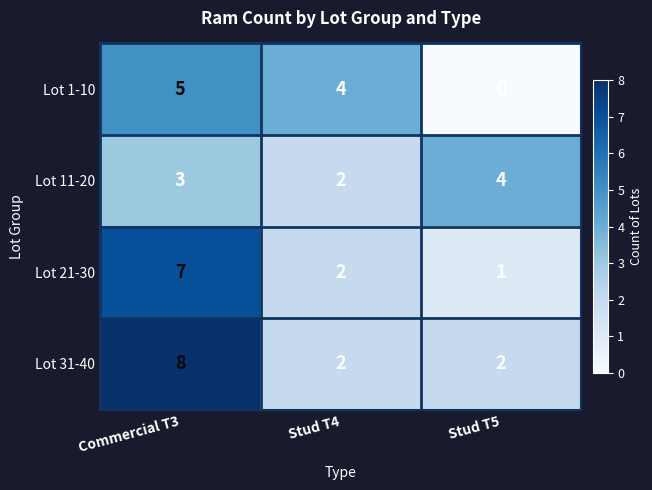

What is the difference between the highest and lowest values at Commercial T3?

5